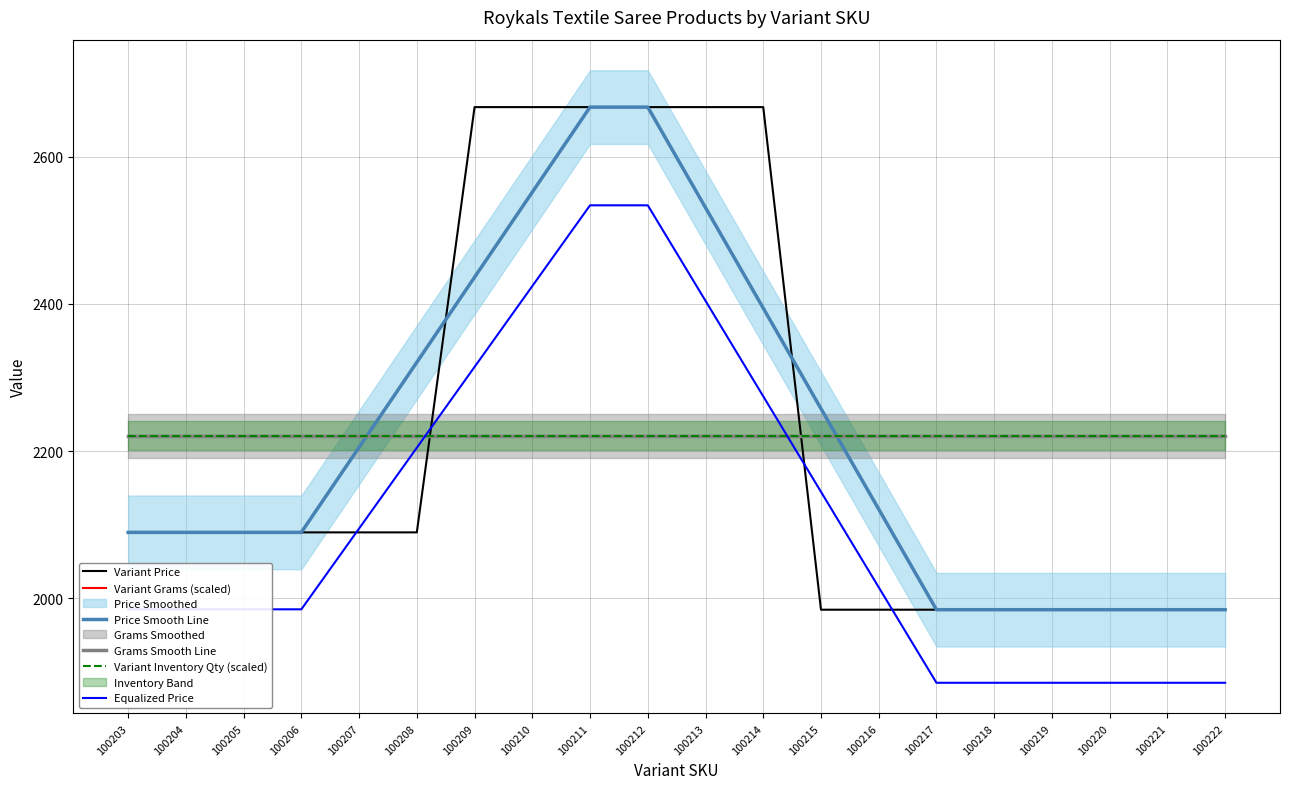

Reading left to right, transcribe all the data shown in this chart.

Variant Price: 100203=2089.8	100204=2089.8	100205=2089.8	100206=2089.8	100207=2089.8	100208=2089.8	100209=2667.2	100210=2667.2	100211=2667.2	100212=2667.2	100213=2667.2	100214=2667.2	100215=1984.8	100216=1984.8	100217=1984.8	100218=1984.8	100219=1984.8	100220=1984.8	100221=1984.8	100222=1984.8
Variant Grams (scaled): 100203=2221.0	100204=2221.0	100205=2221.0	100206=2221.0	100207=2221.0	100208=2221.0	100209=2221.0	100210=2221.0	100211=2221.0	100212=2221.0	100213=2221.0	100214=2221.0	100215=2221.0	100216=2221.0	100217=2221.0	100218=2221.0	100219=2221.0	100220=2221.0	100221=2221.0	100222=2221.0
Price Smooth Line: 100203=2089.8	100204=2089.8	100205=2089.8	100206=2089.8	100207=2205.2	100208=2320.8	100209=2436.2	100210=2551.8	100211=2667.2	100212=2667.2	100213=2530.8	100214=2394.2	100215=2257.8	100216=2121.2	100217=1984.8	100218=1984.8	100219=1984.8	100220=1984.8	100221=1984.8	100222=1984.8
Grams Smooth Line: 100203=2221.0	100204=2221.0	100205=2221.0	100206=2221.0	100207=2221.0	100208=2221.0	100209=2221.0	100210=2221.0	100211=2221.0	100212=2221.0	100213=2221.0	100214=2221.0	100215=2221.0	100216=2221.0	100217=2221.0	100218=2221.0	100219=2221.0	100220=2221.0	100221=2221.0	100222=2221.0
Variant Inventory Qty (scaled): 100203=2221.0	100204=2221.0	100205=2221.0	100206=2221.0	100207=2221.0	100208=2221.0	100209=2221.0	100210=2221.0	100211=2221.0	100212=2221.0	100213=2221.0	100214=2221.0	100215=2221.0	100216=2221.0	100217=2221.0	100218=2221.0	100219=2221.0	100220=2221.0	100221=2221.0	100222=2221.0
Equalized Price: 100203=1985.3	100204=1985.3	100205=1985.3	100206=1985.3	100207=2095.0	100208=2204.7	100209=2314.4	100210=2424.2	100211=2533.9	100212=2533.9	100213=2404.2	100214=2274.5	100215=2144.9	100216=2015.2	100217=1885.5	100218=1885.5	100219=1885.5	100220=1885.5	100221=1885.5	100222=1885.5